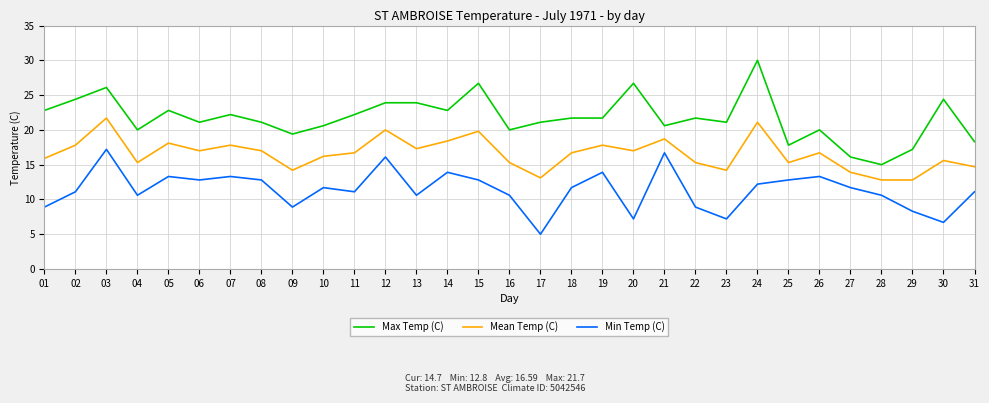

True or false: Mean Temp (C) has more than 2 points higher than both neighbors.

True